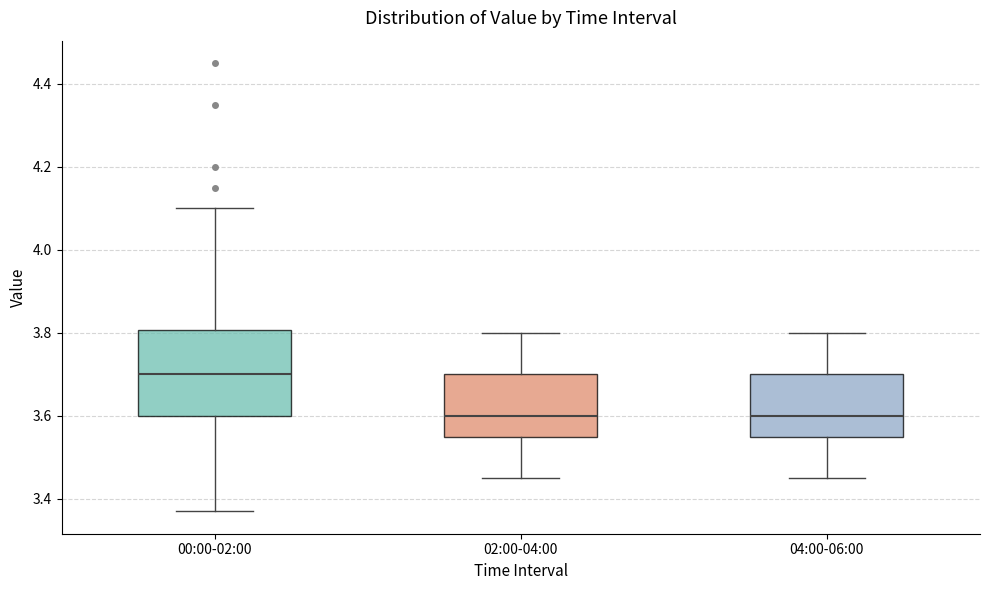

Where is the lower edge of the box for 04:00-06:00 on the y-axis? The values are not printed on the chart, so give them approximately, as read against the axis.

3.56